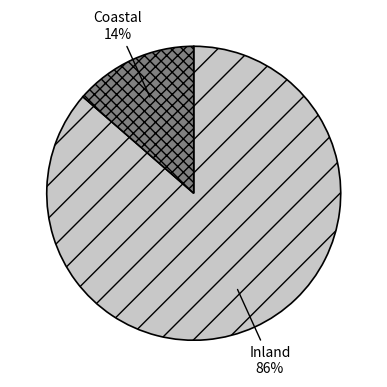

How many segments does this pie chart have?

2